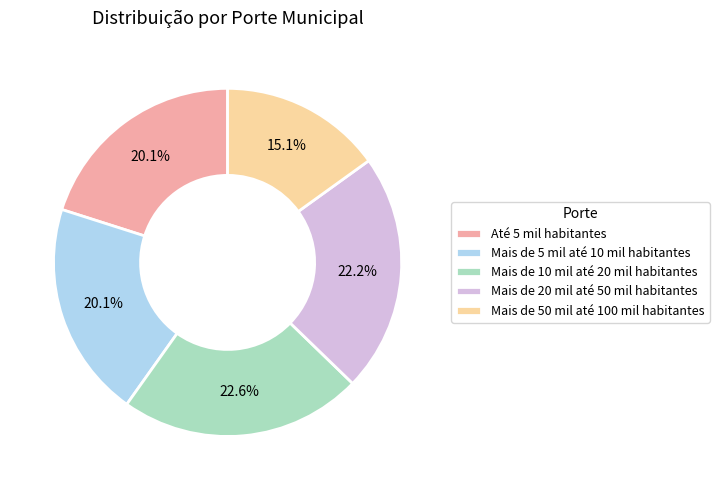

What percentage is the Mais de 10 mil até 20 mil habitantes slice, to the nearest percent?

23%